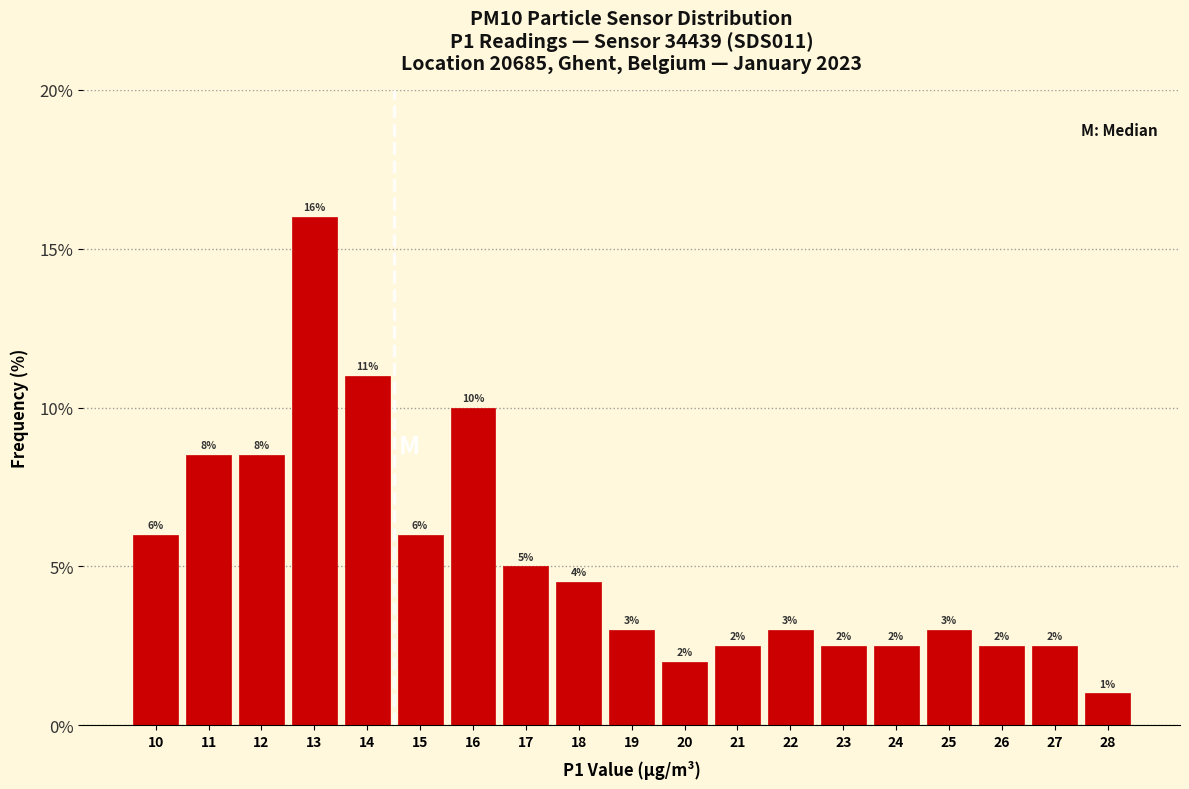

What is the minimum value shown in the chart?

1.0